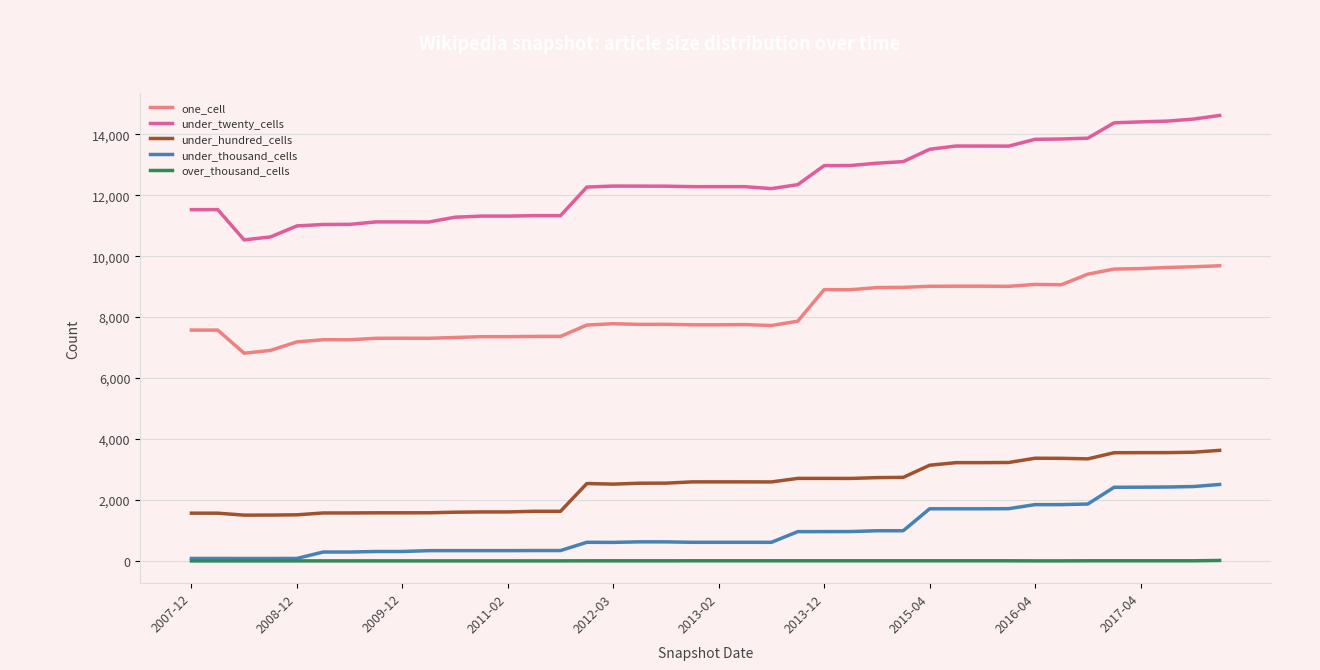

What is the average value of the one_cell series?

8170